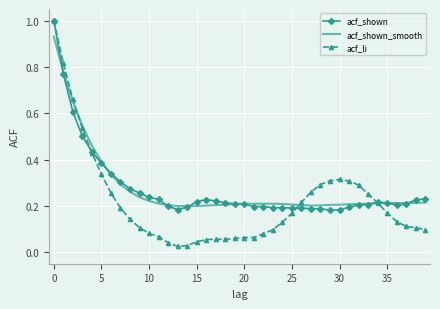

What are all the series names shown in the legend?

acf_shown, acf_shown_smooth, acf_li